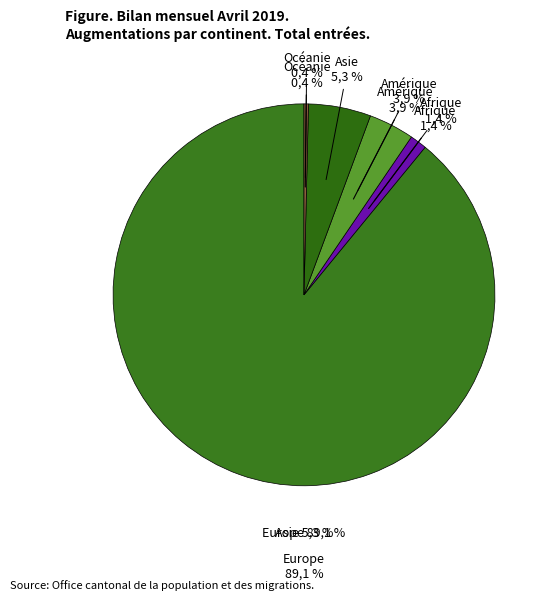

To the nearest percent, what is the difference between the Océanie and Europe slice percentages?

89%